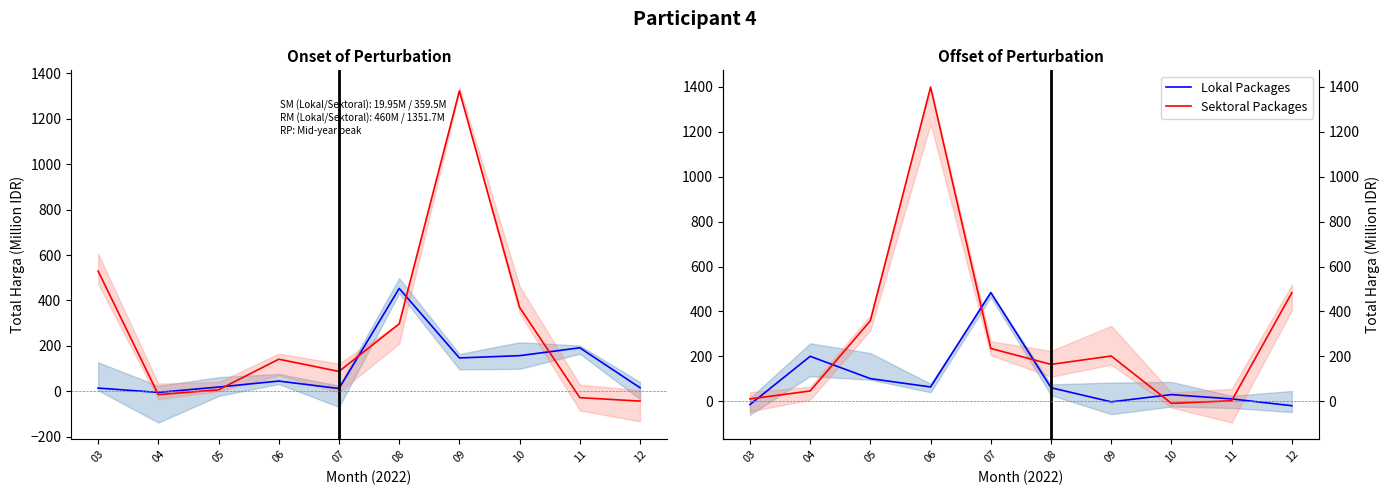

How many intersections are there between Sektoral Packages and Lokal Packages?

6